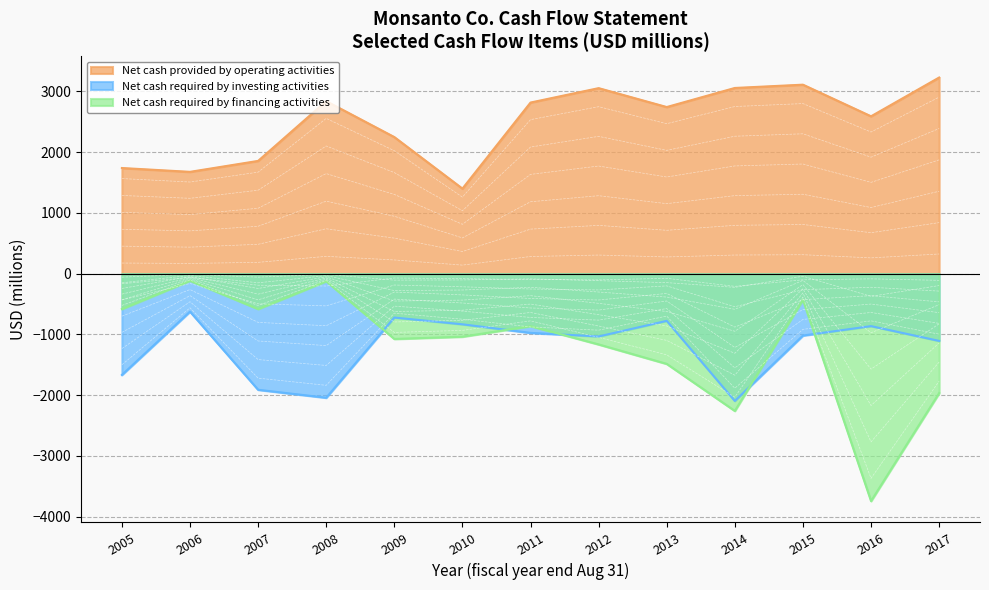

The Net cash required by financing activities series shows -632.8 at 2005. True or false?

False